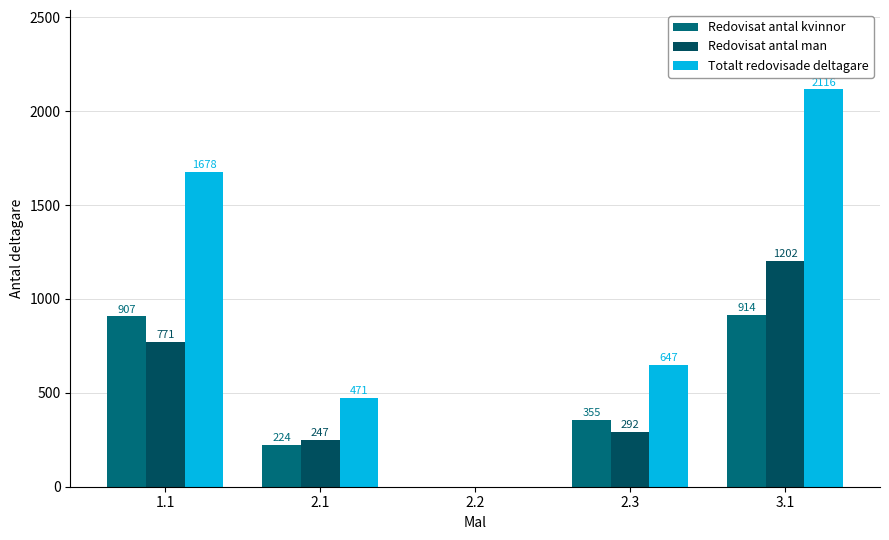

At which label is Totalt redovisade deltagare closest to 1058?

2.3